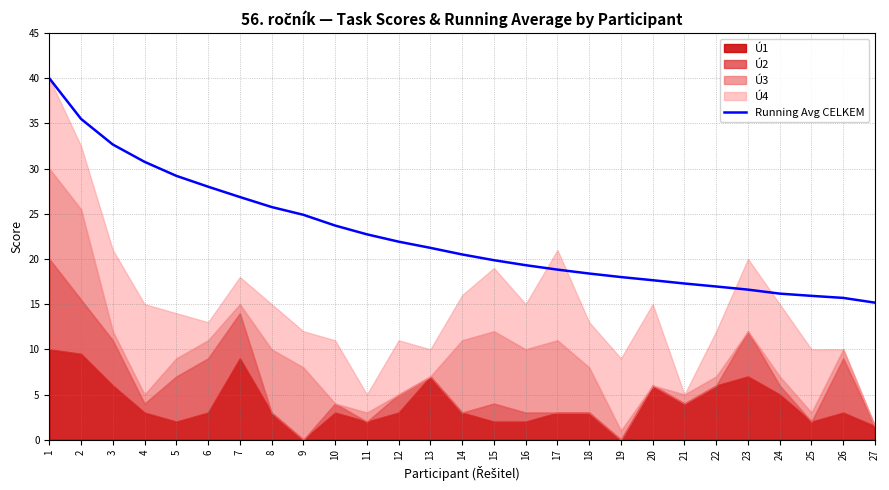

Reading right to left, extract all data points from this chart.

15.2	15.7	15.9	16.2	16.6	17.0	17.3	17.6	18.0	18.4	18.8	19.3	19.9	20.5	21.2	21.9	22.7	23.7	24.9	25.8	26.9	28.0	29.2	30.8	32.7	35.5	40.0